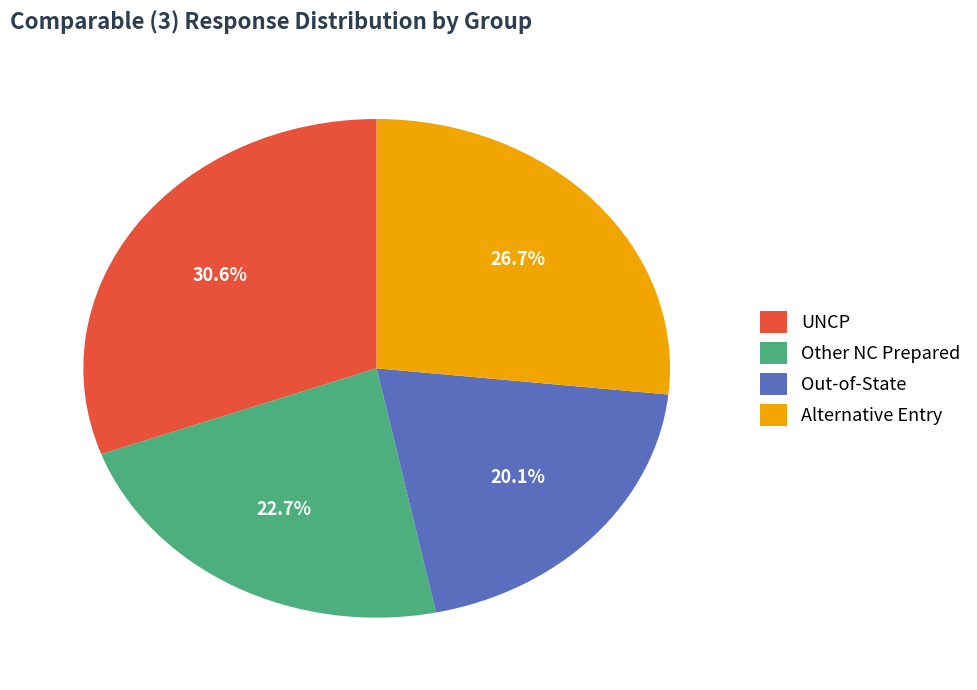

What portion of the pie excludes Out-of-State?

79.9%